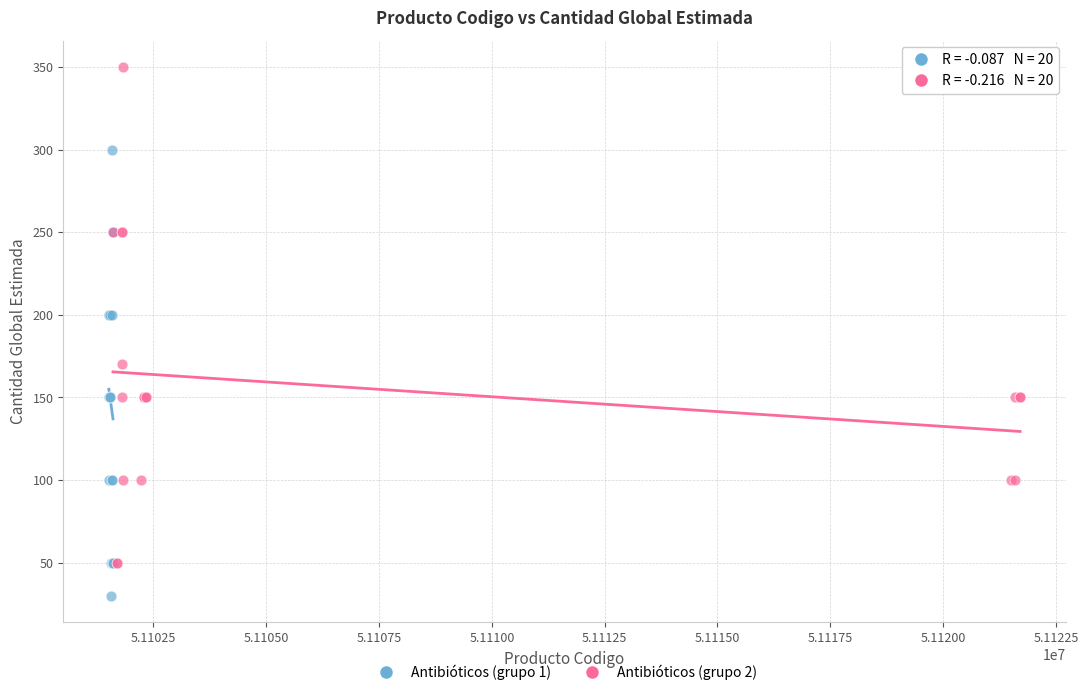

Which series reaches the minimum Y coordinate?

Antibióticos (grupo 1)